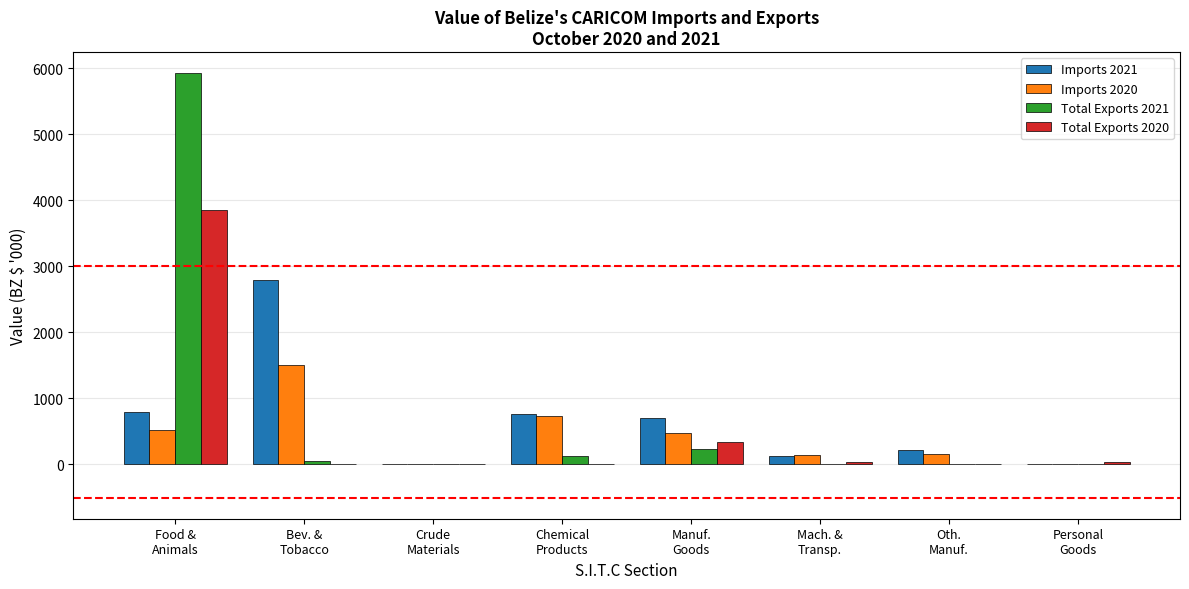

What is the sum of all Total Exports 2020 values?

4269.6